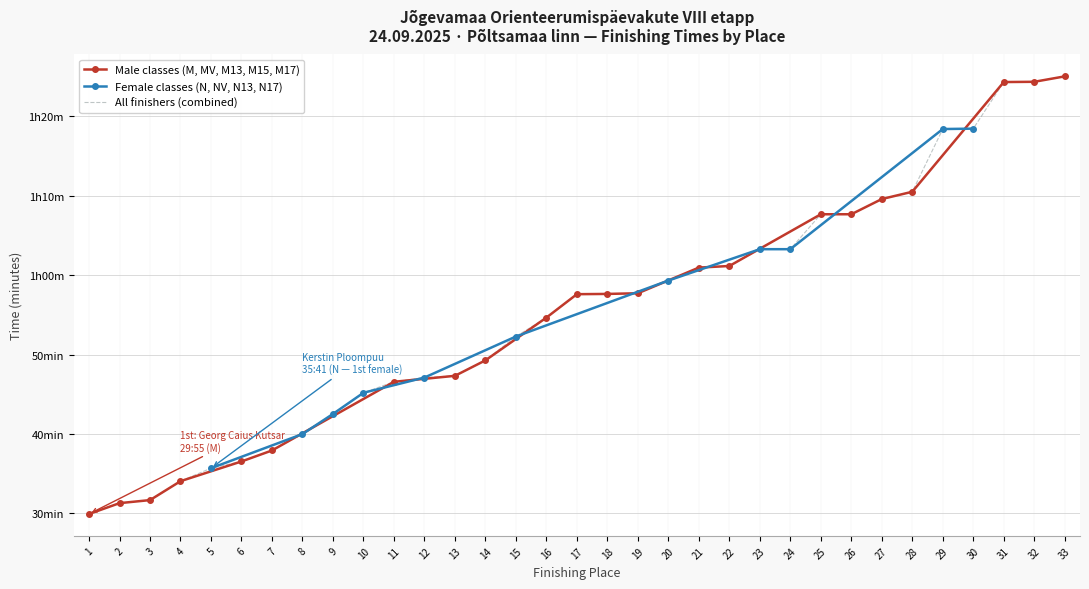

What value does the data have at 15?

52.3